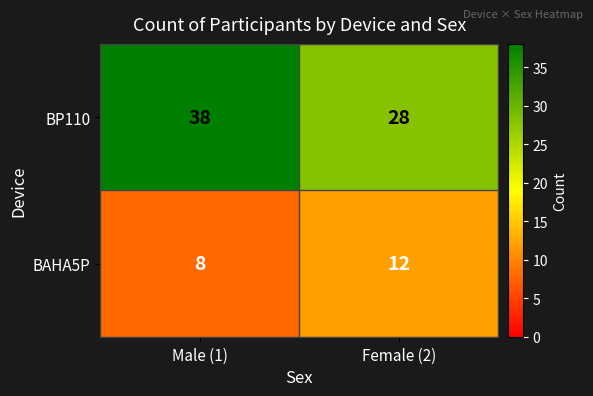

At Male (1), list the series in order from smallest to largest.

BAHA5P, BP110